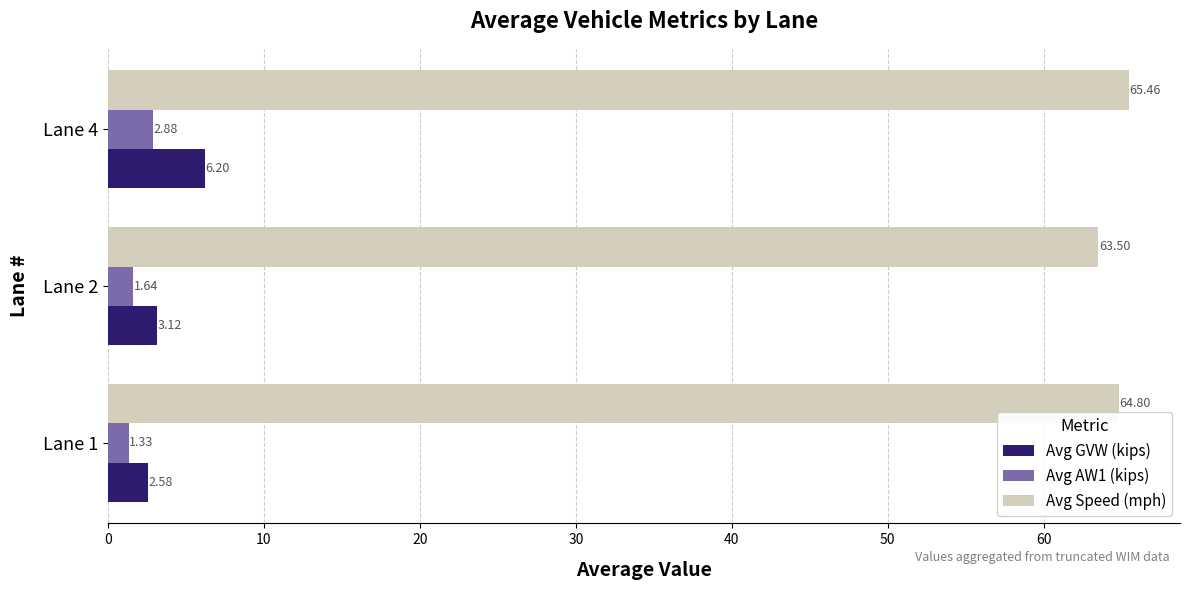

What is the difference between the highest and lowest values at Lane 4?

62.6